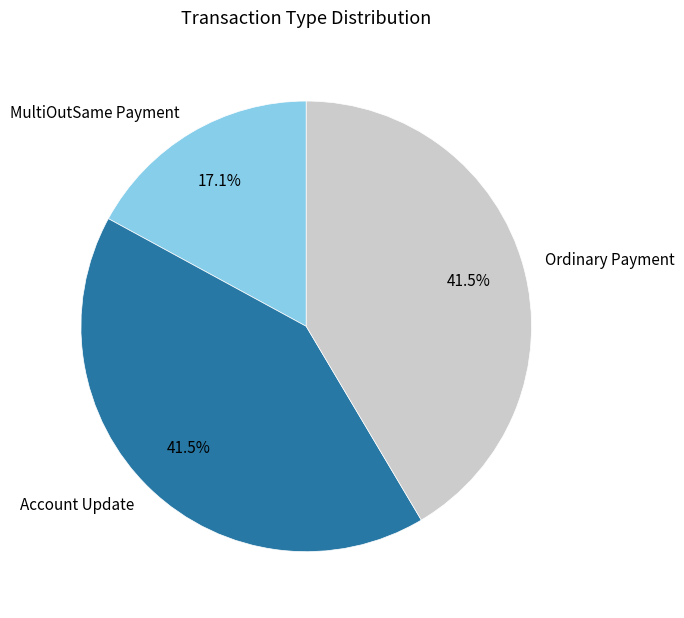

Does MultiOutSame Payment account for over 50% of the chart?

No